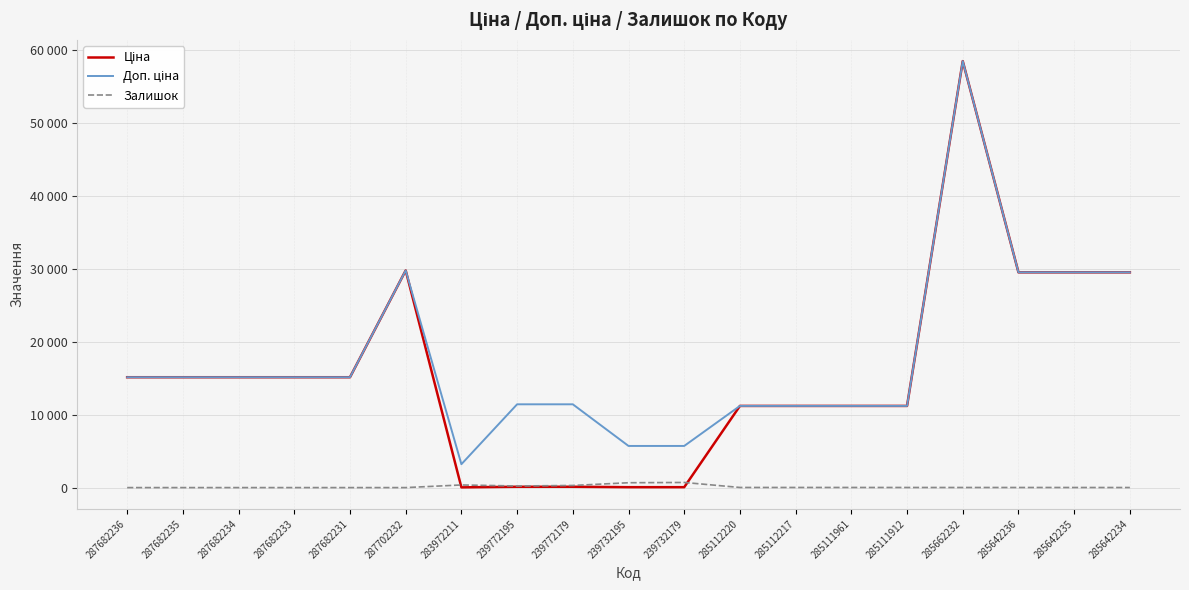

Where is the first local minimum for Ціна?

283972211